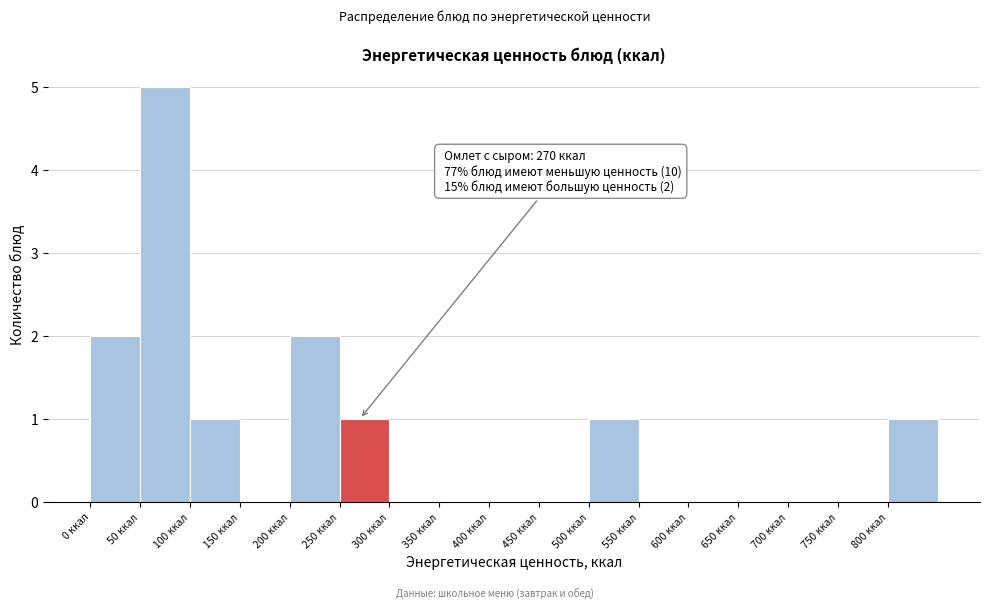

Which range on the x-axis has the tallest bar?

50 to 100